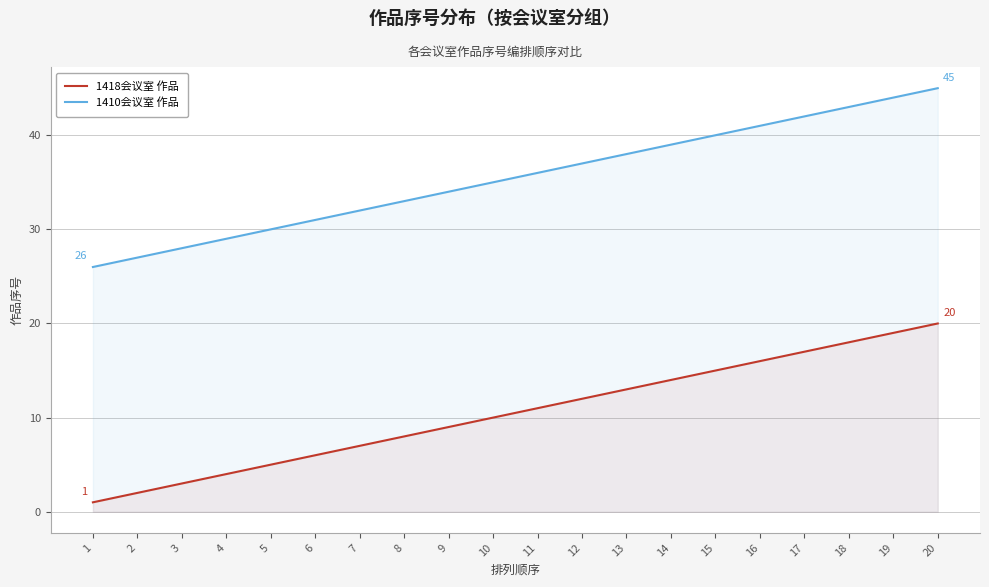

What is the value of the 1418会议室 作品 point at the 16th from the left?

16